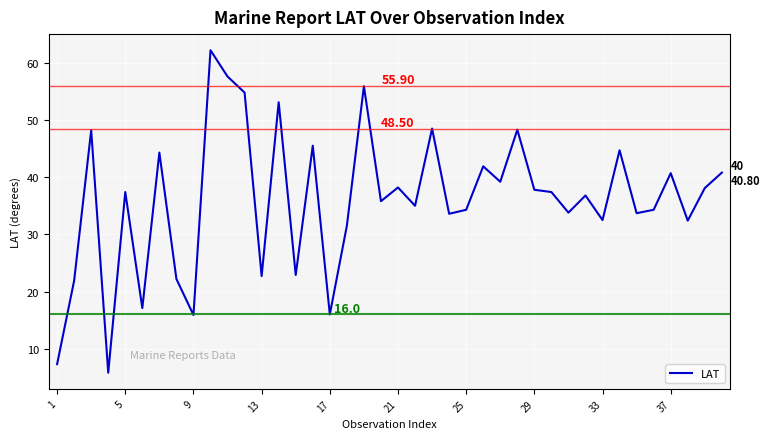

What is the difference between the maximum and minimum values?

56.4